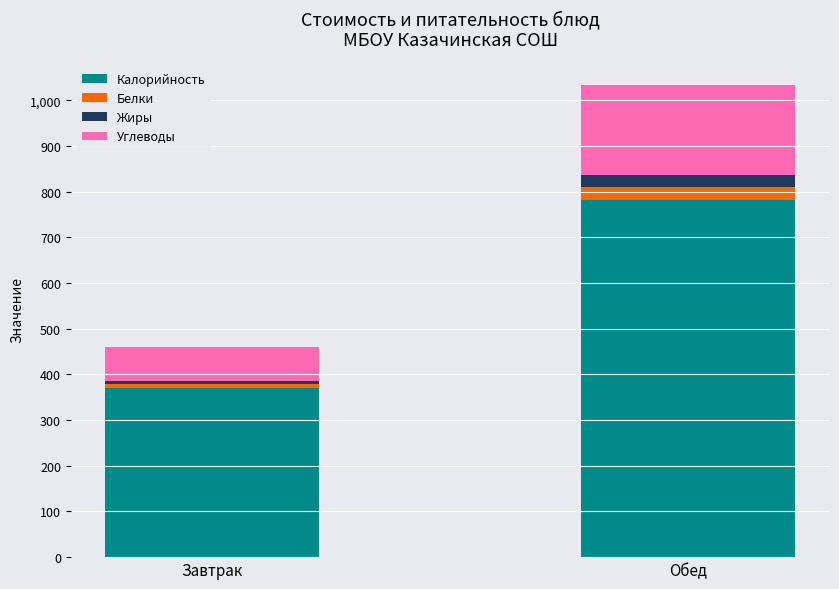

What is the approximate value of Калорийность at Обед?

782.4